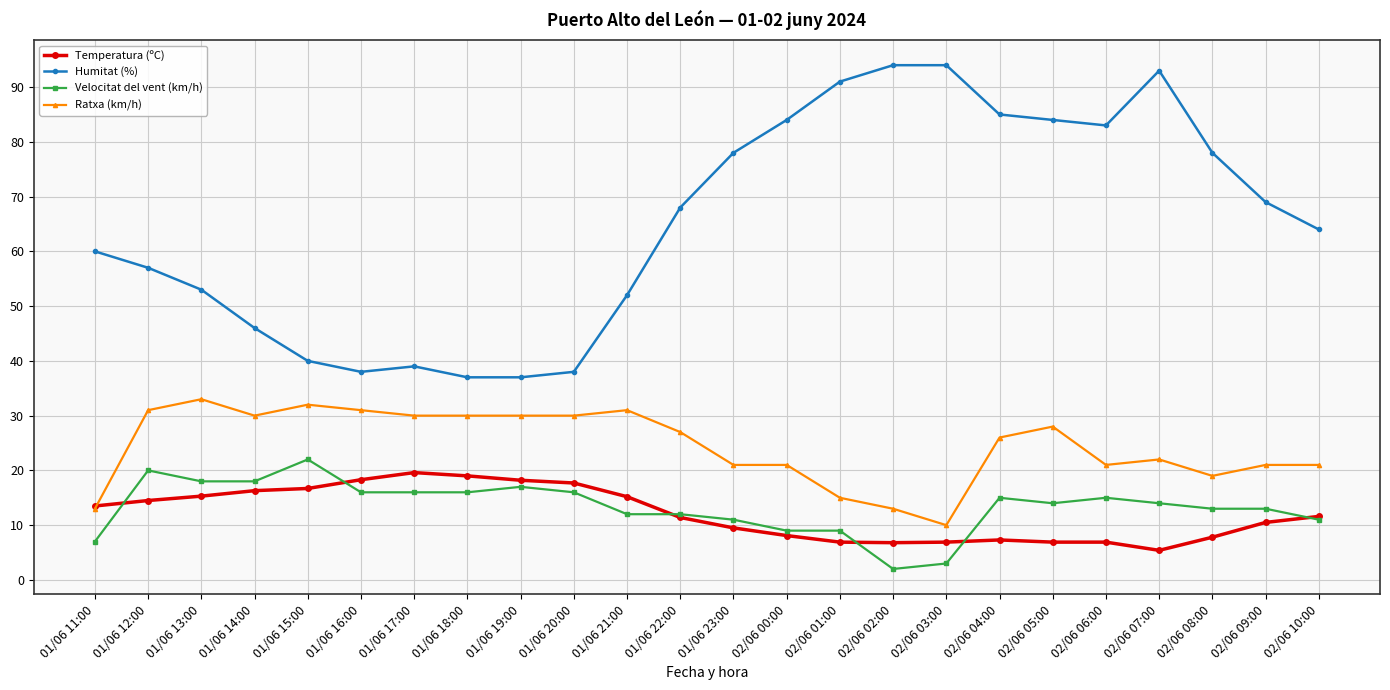

True or false: Temperatura (ºC) and Humitat (%) intersect in this chart.

False